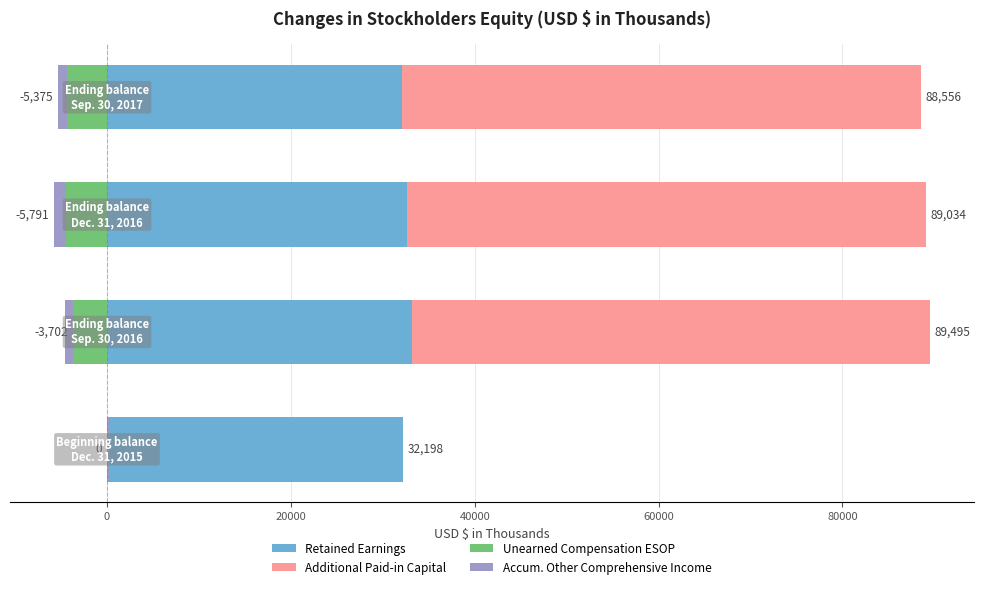

Which series has the widest spread of values?

Additional Paid-in Capital